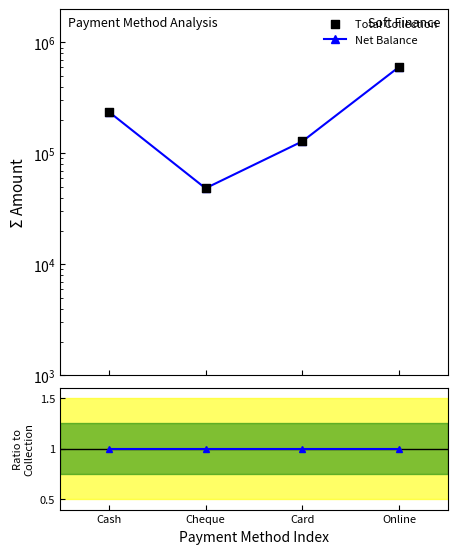

Which series contains the highest Y value?

Total Collection